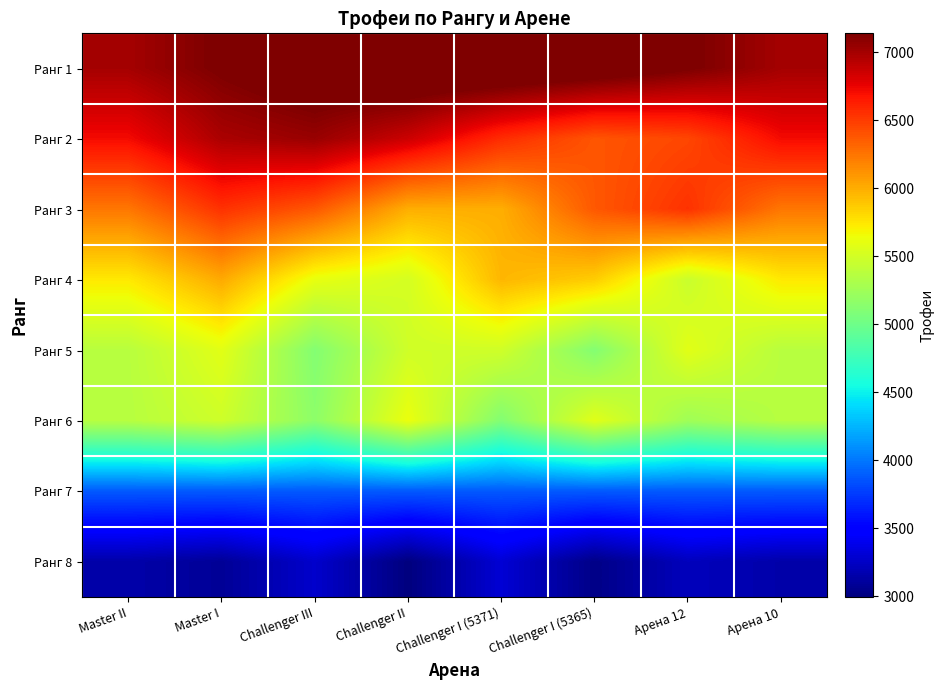

Reading left to right, list all the values displayed in this chart.

Ранг 1: Master II=7000.0	Master I=7151.9	Challenger III=7273.6	Challenger II=7341.2	Challenger I (5371)=7341.2	Challenger I (5365)=7273.6	Арена 12=7151.9	Арена 10=7000.0
Ранг 2: Master II=6715.0	Master I=6977.5	Challenger III=7042.3	Challenger II=6860.7	Challenger I (5371)=6569.3	Challenger I (5365)=6387.7	Арена 12=6452.5	Арена 10=6715.0
Ранг 3: Master II=6241.0	Master I=6545.2	Challenger III=6376.4	Challenger II=5997.0	Challenger I (5371)=5997.0	Challenger I (5365)=6376.4	Арена 12=6545.2	Арена 10=6241.0
Ранг 4: Master II=5737.0	Master I=6016.7	Challenger III=5612.5	Challenger II=5512.7	Challenger I (5371)=5961.3	Challenger I (5365)=5861.5	Арена 12=5457.3	Арена 10=5737.0
Ранг 5: Master II=5371.0	Master I=5581.0	Challenger III=5109.2	Challenger II=5487.5	Challenger I (5371)=5487.5	Challenger I (5365)=5109.2	Арена 12=5581.0	Арена 10=5371.0
Ранг 6: Master II=5365.0	Master I=5481.4	Challenger III=5155.3	Challenger II=5626.5	Challenger I (5371)=5103.5	Challenger I (5365)=5574.7	Арена 12=5248.6	Арена 10=5365.0
Ранг 7: Master II=3881.0	Master I=3881.0	Challenger III=3881.0	Challenger II=3881.0	Challenger I (5371)=3881.0	Challenger I (5365)=3881.0	Арена 12=3881.0	Арена 10=3881.0
Ранг 8: Master II=3151.0	Master I=3082.6	Challenger III=3274.2	Challenger II=2997.4	Challenger I (5371)=3304.6	Challenger I (5365)=3027.8	Арена 12=3219.4	Арена 10=3151.0